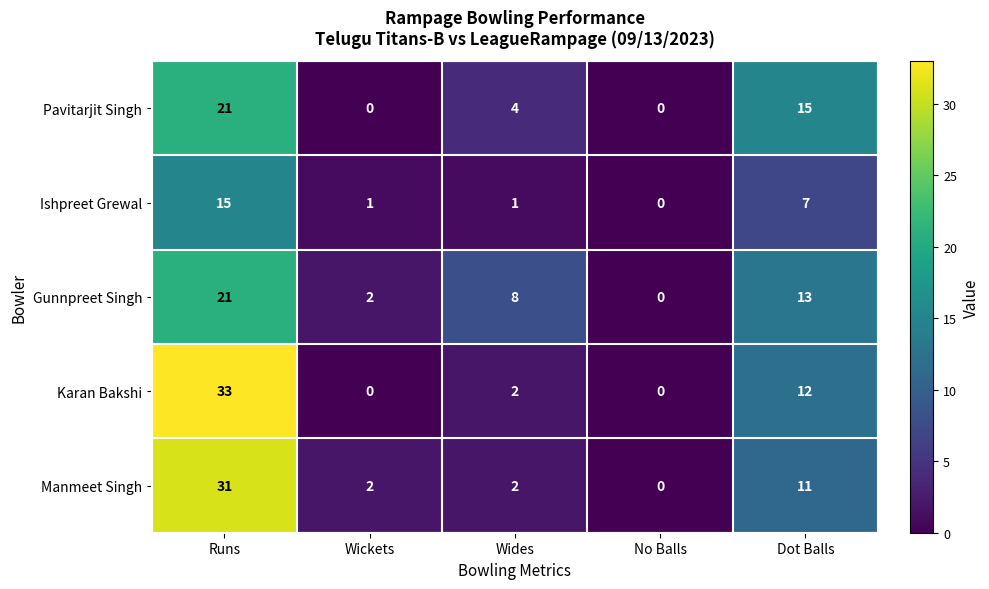

The value of Gunnpreet Singh at Wickets is 2. True or false?

True